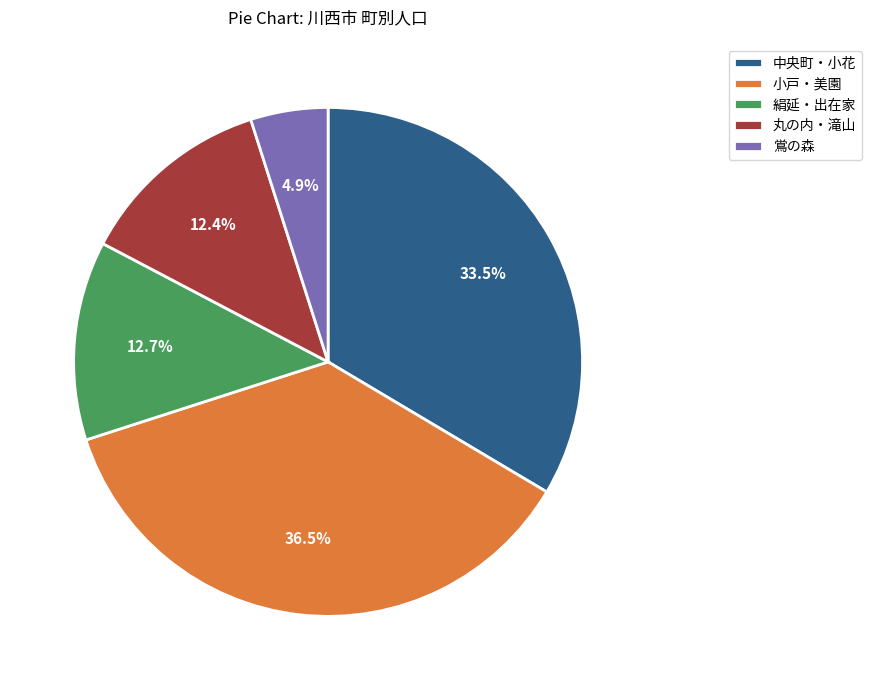

What is the largest slice in the pie chart?

小戸・美園